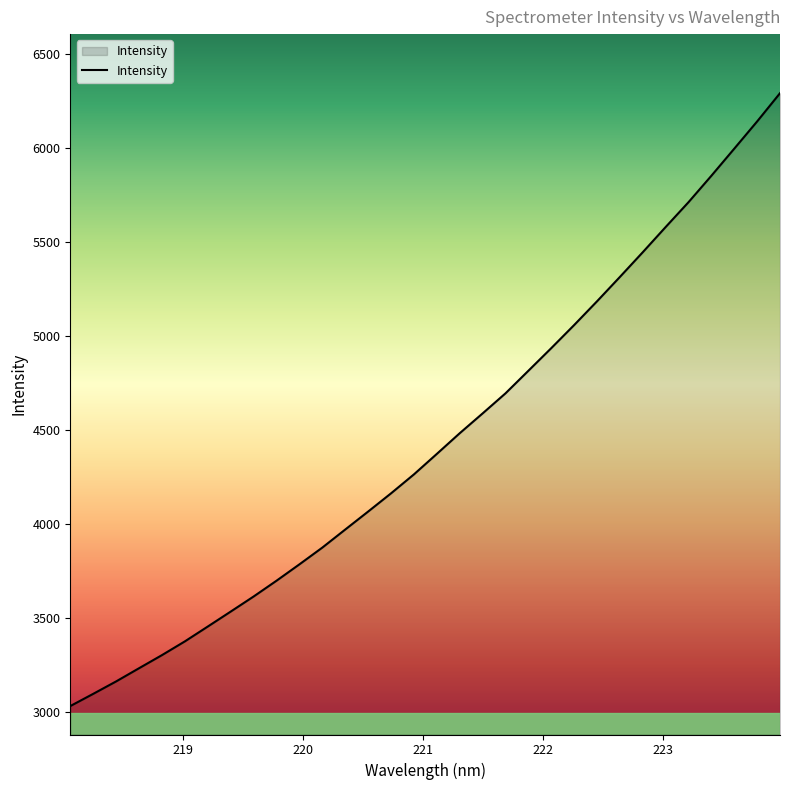

What is the greatest value displayed?

6293.2